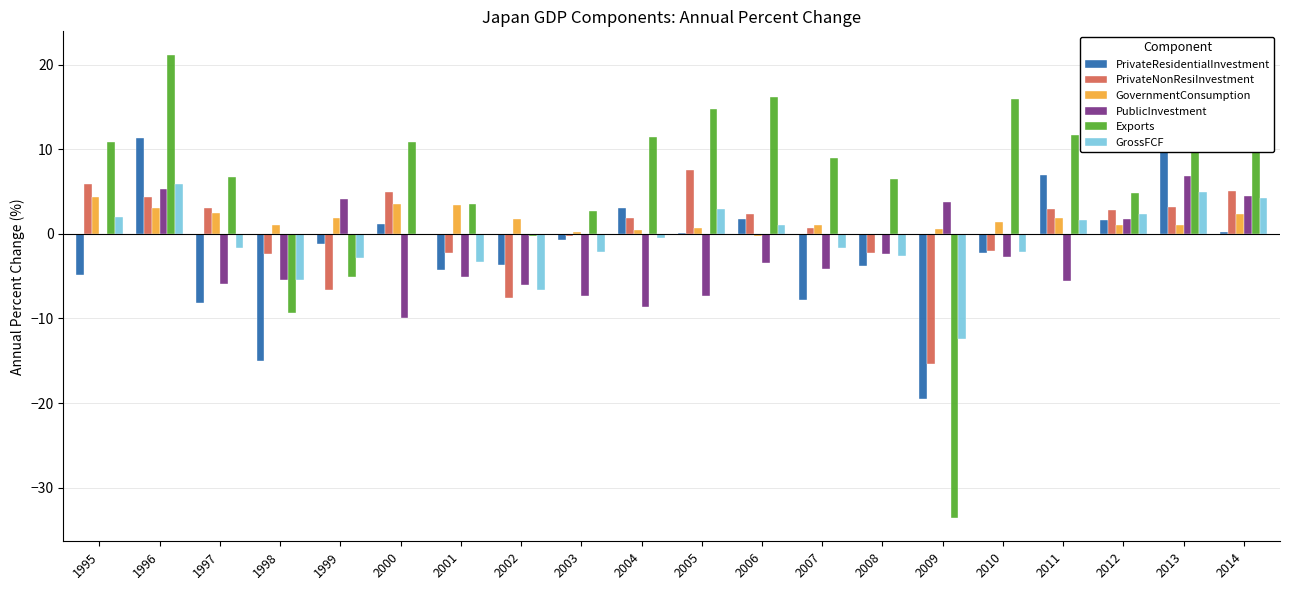

What is the sum of all PrivateNonResiInvestment values?

5.9